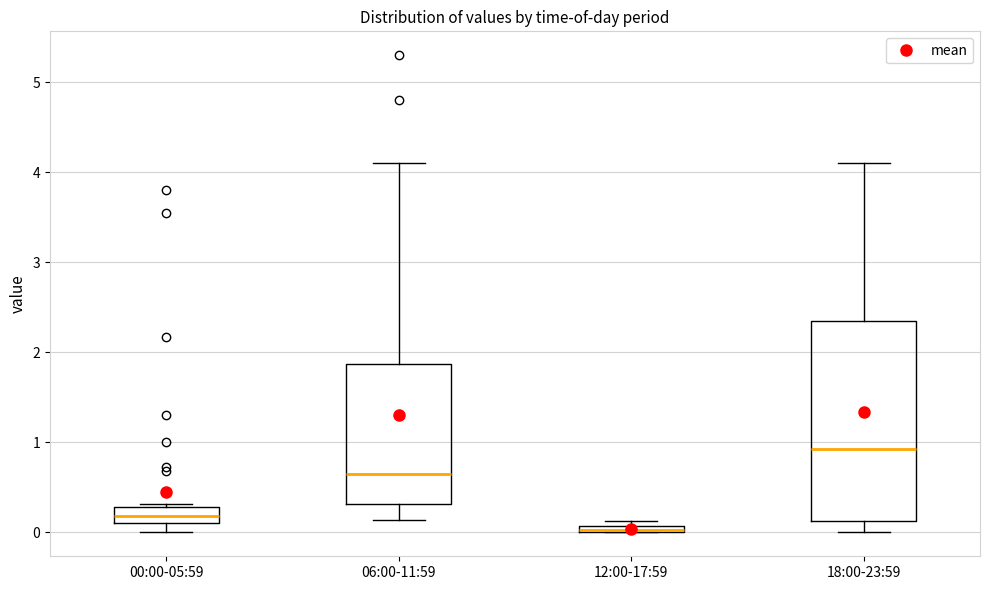

Comparing the boxes themselves (not the whiskers), which one is the tallest?

18:00-23:59